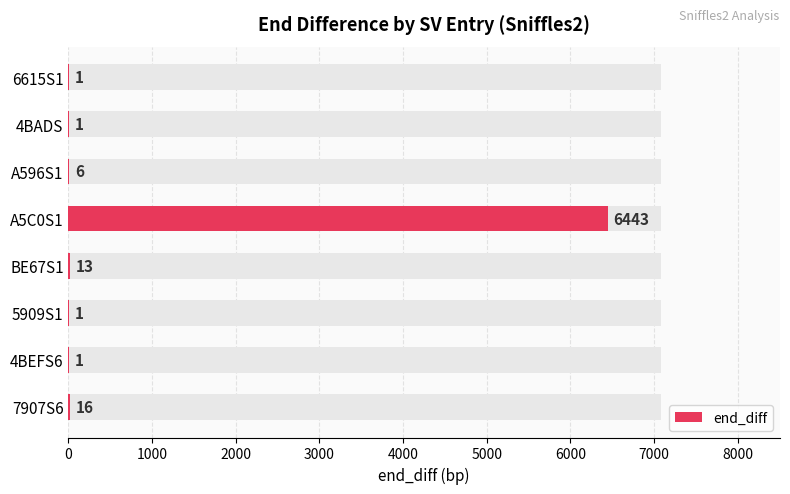

What is the value of the 2nd bar from the left?

1